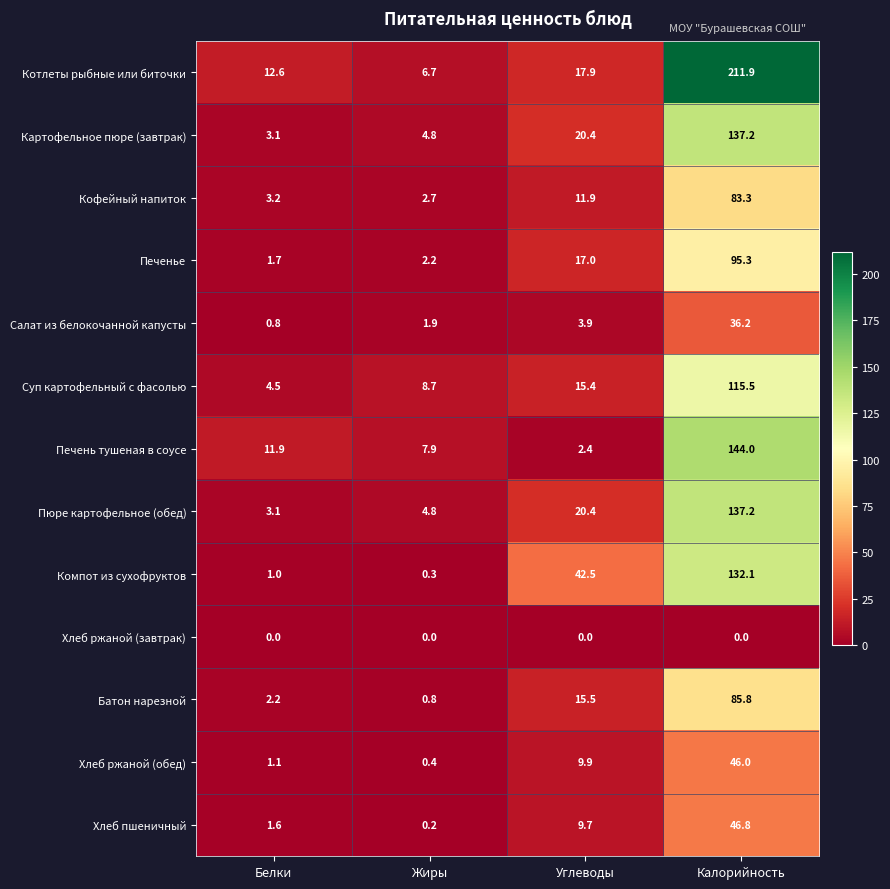

Which series has the largest range (max minus min)?

Котлеты рыбные или биточки